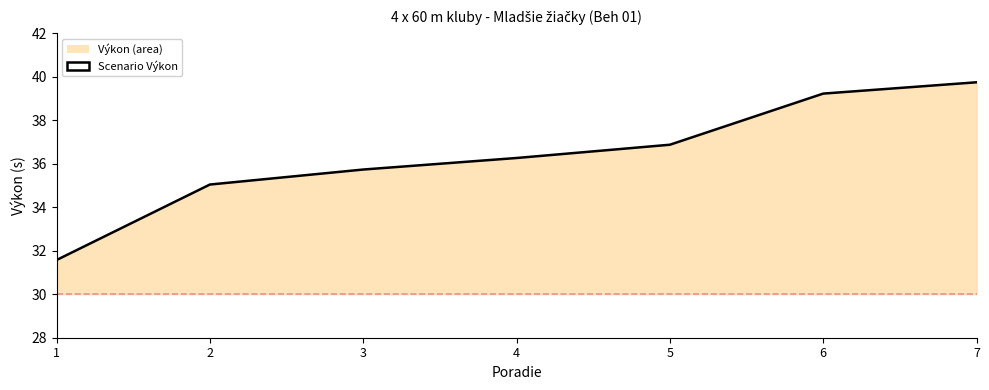

Reading left to right, list all the values displayed in this chart.

1=31.6	2=35.0	3=35.7	4=36.3	5=36.9	6=39.2	7=39.7